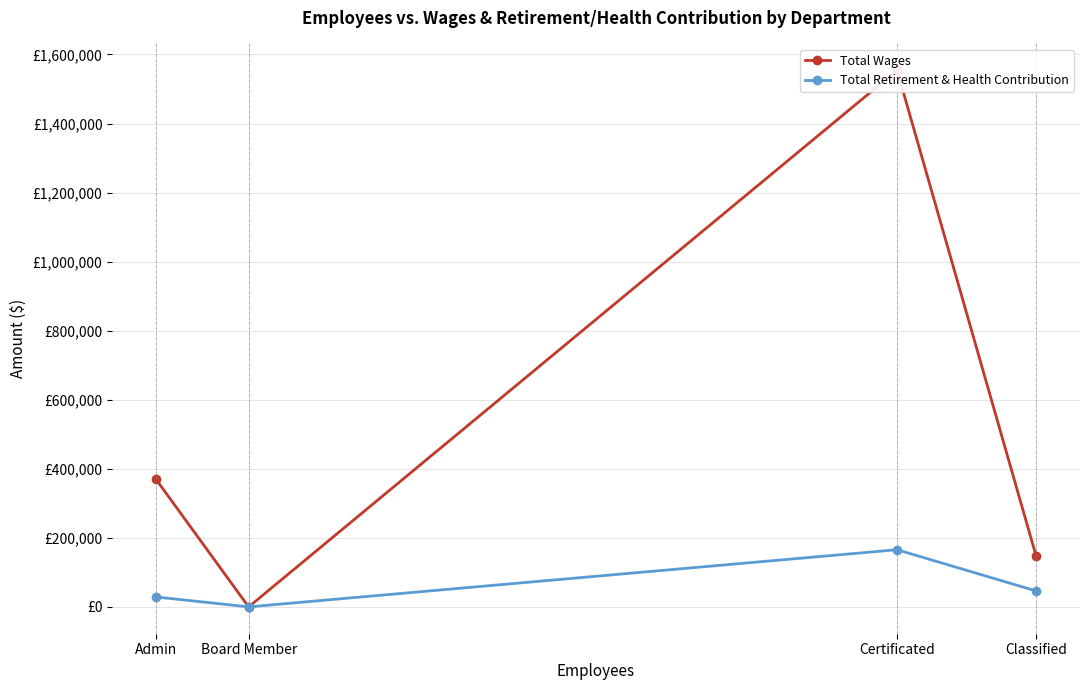

How many interior local valleys does the Total Wages series have?

1